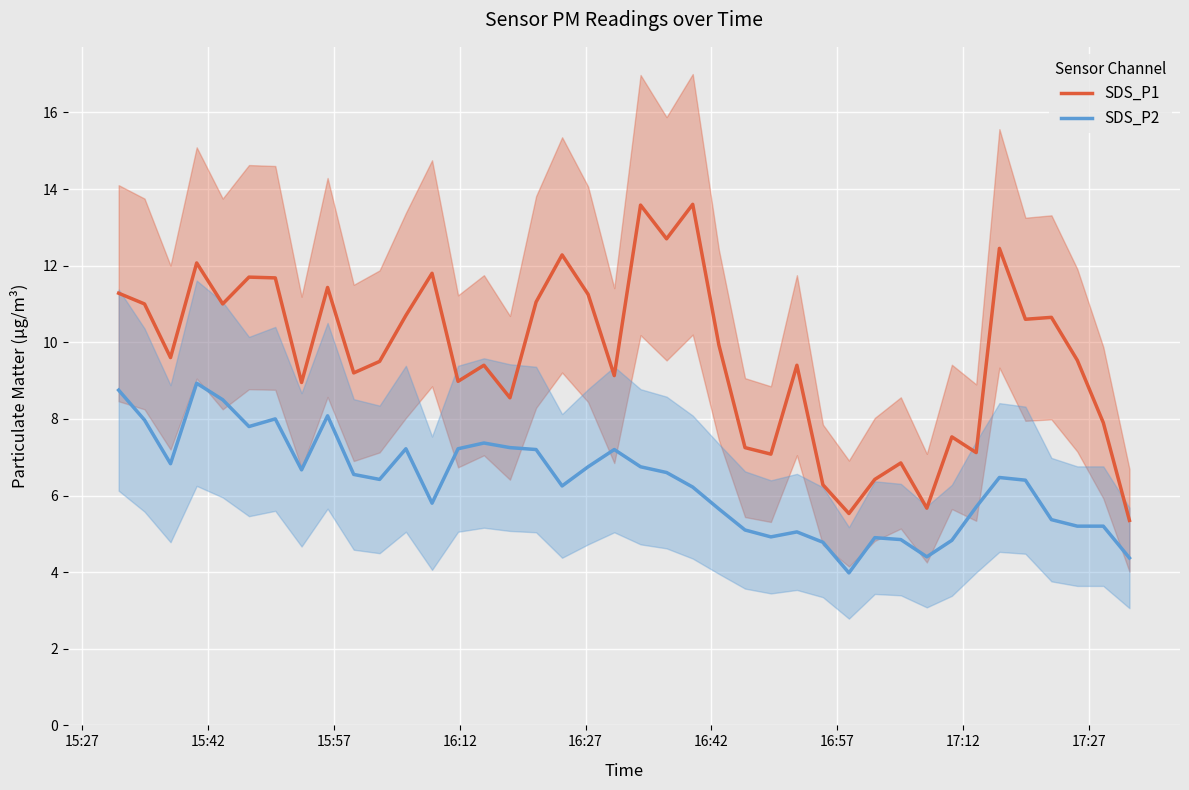

How many series are shown in this chart?

2